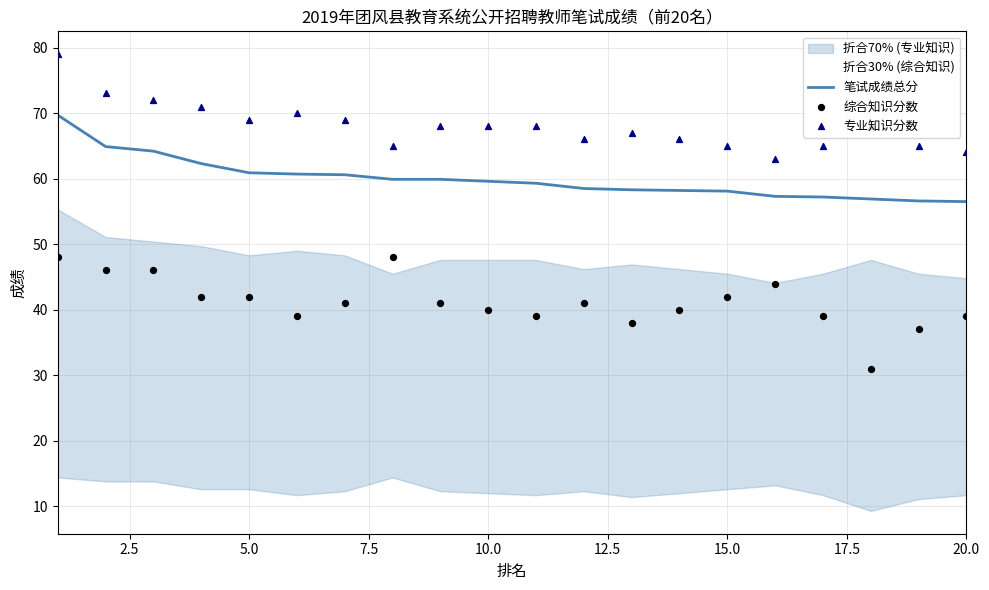

At how many categories does at least one series exceed 69?

5